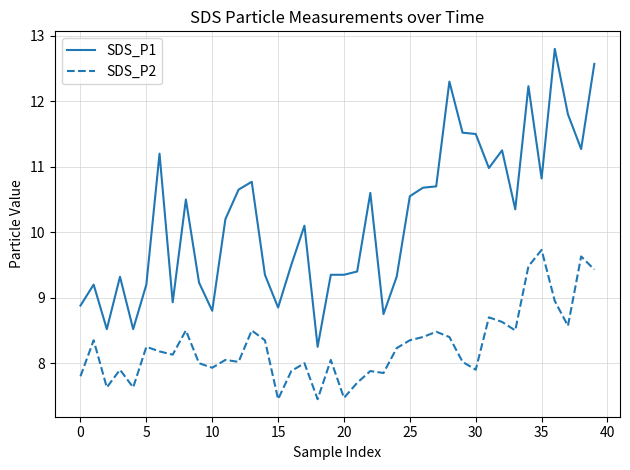

Which series has the largest range (max minus min)?

SDS_P1